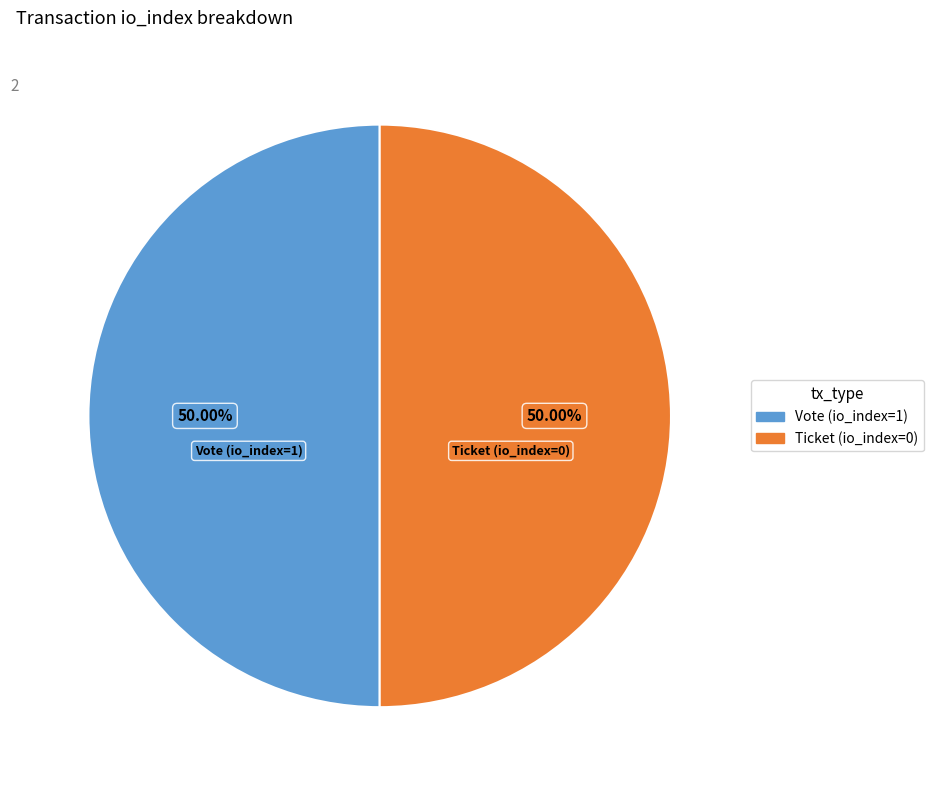

Is the sum of Ticket (io_index=0) and Vote (io_index=1) greater than half?

Yes